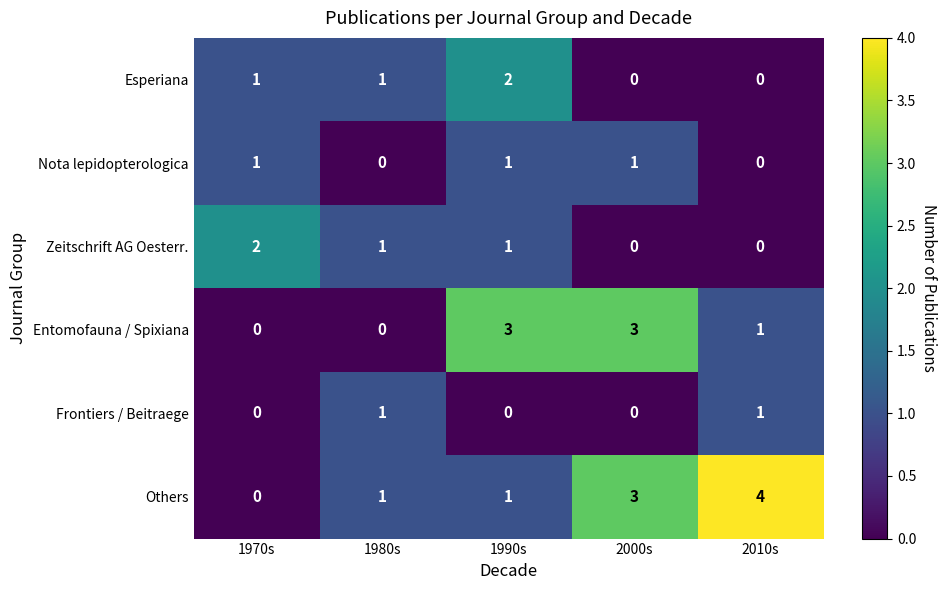

Which category has the highest value in the Others series?

2010s